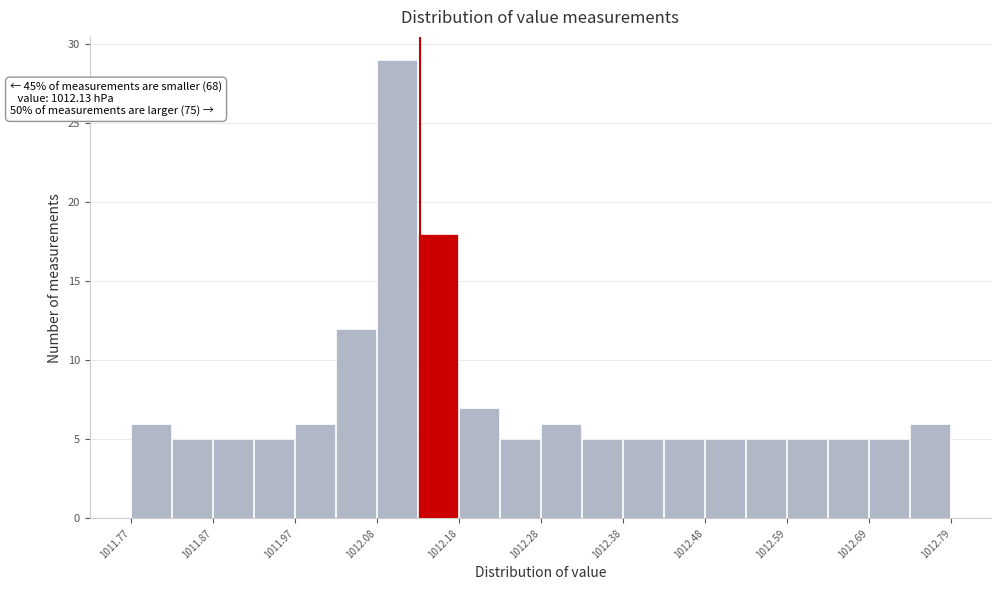

Around what value on the x-axis is the tallest bar? Give the approximate position of its centre, as read against the axis.

1012.10